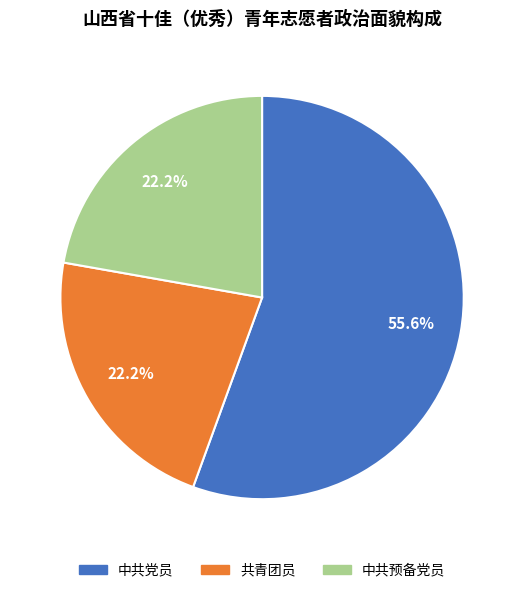

To the nearest percent, what portion does 中共党员 represent?

56%